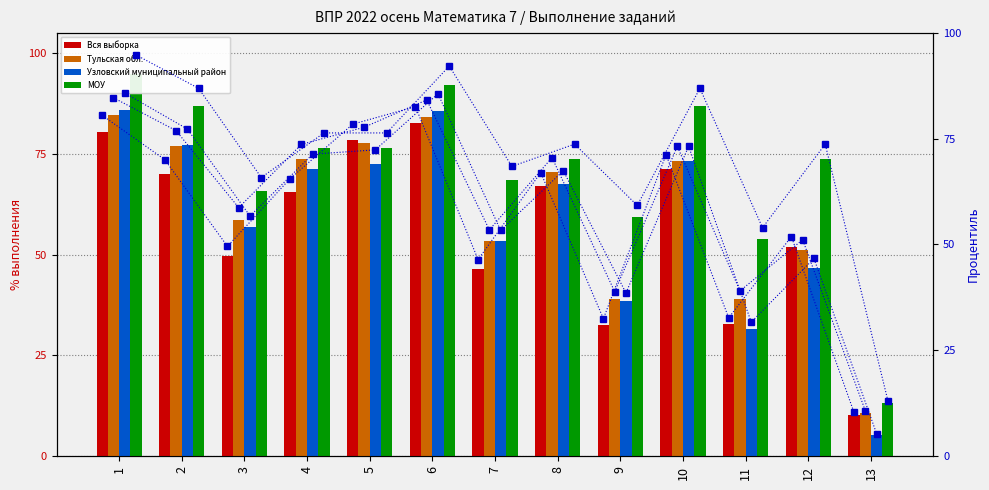

The МОУ series shows 76.3 at 5. True or false?

True